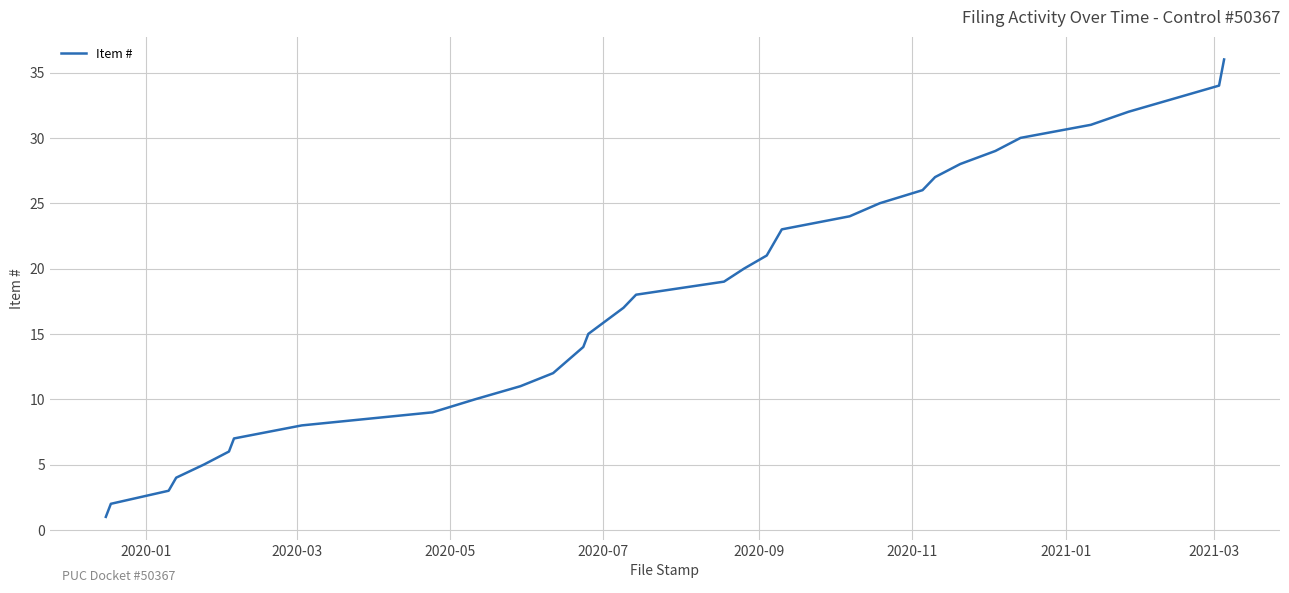

Reading left to right, extract all data points from this chart.

1	2	3	4	5	6	7	8	9	10	11	12	14	15	16	17	18	19	20	21	23	24	25	26	27	28	29	30	31	32	34	35	36